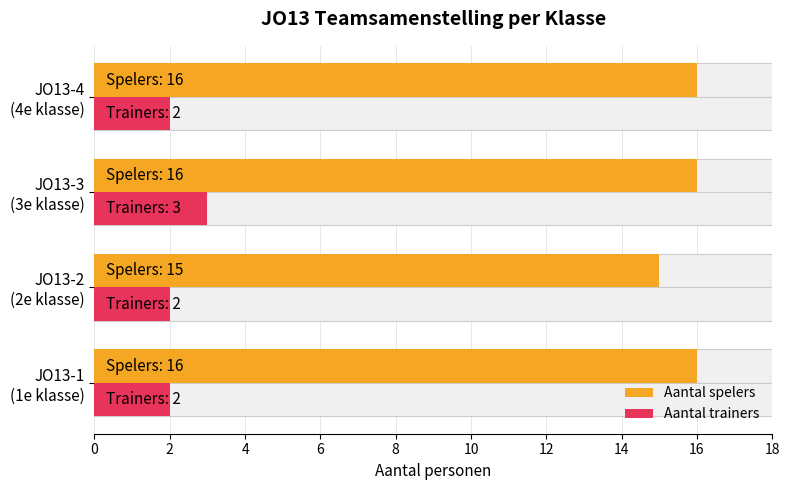

Is the value of Aantal spelers at JO13-3 (3e klasse) greater than the value of Aantal trainers at JO13-1 (1e klasse)?

Yes